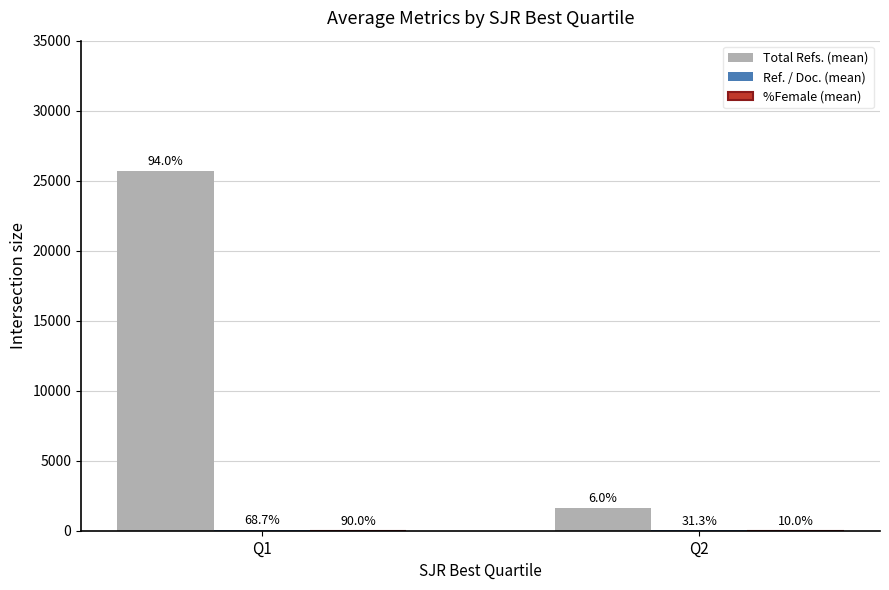

What is the maximum value shown in the chart?

25677